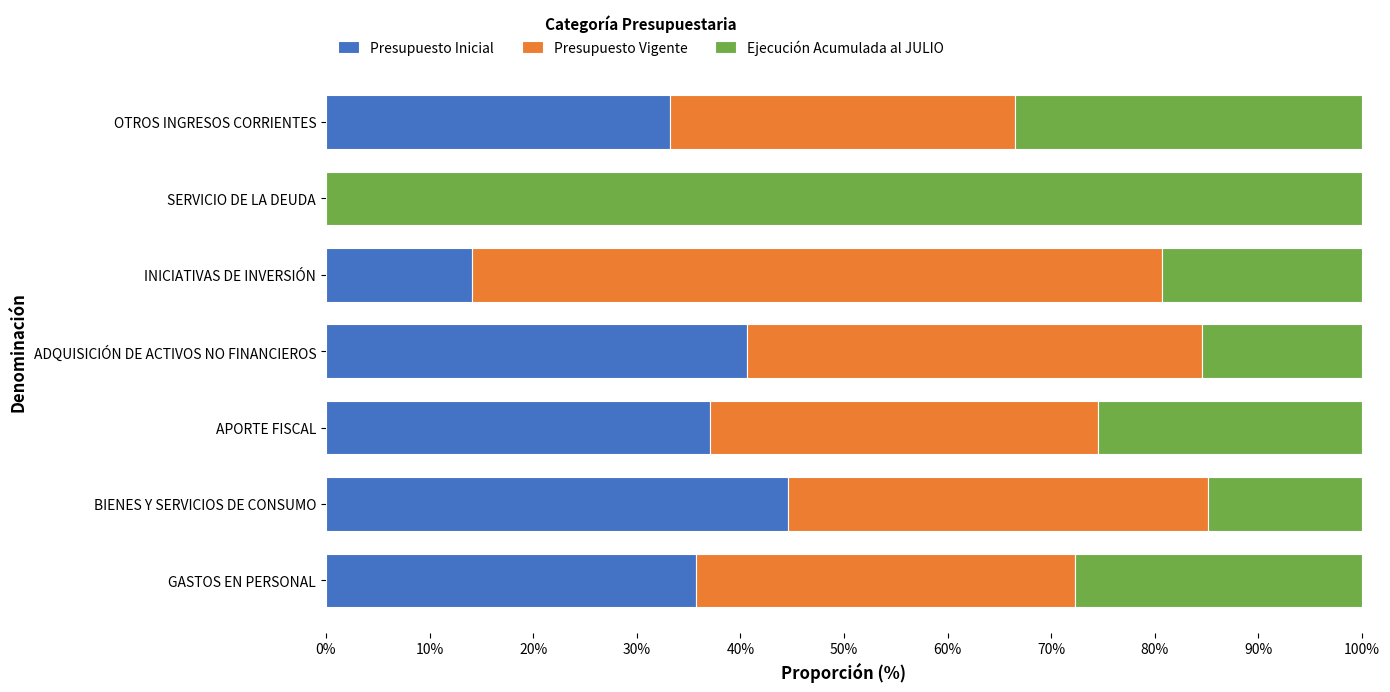

How many data points in Presupuesto Inicial are above 35?

4